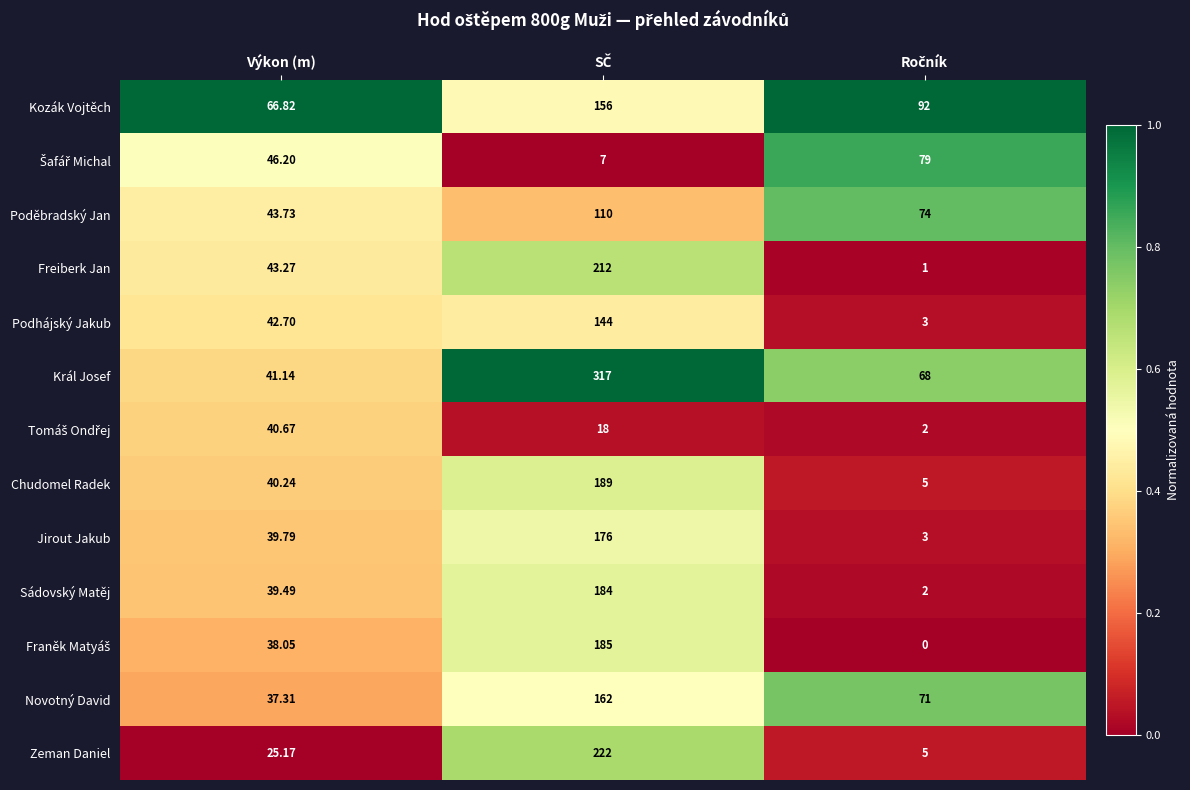

Which series has the largest total across all categories?

Král Josef